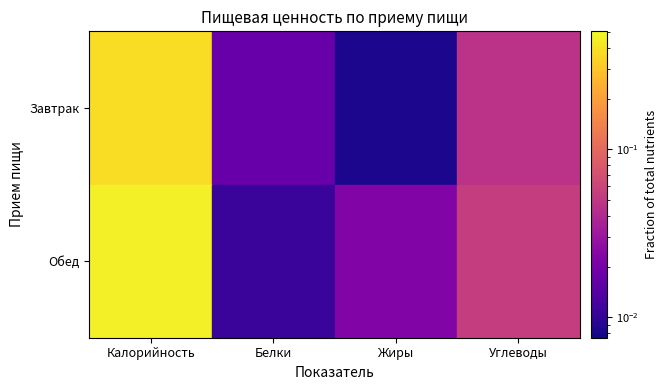

How many distinct data groups are displayed?

2